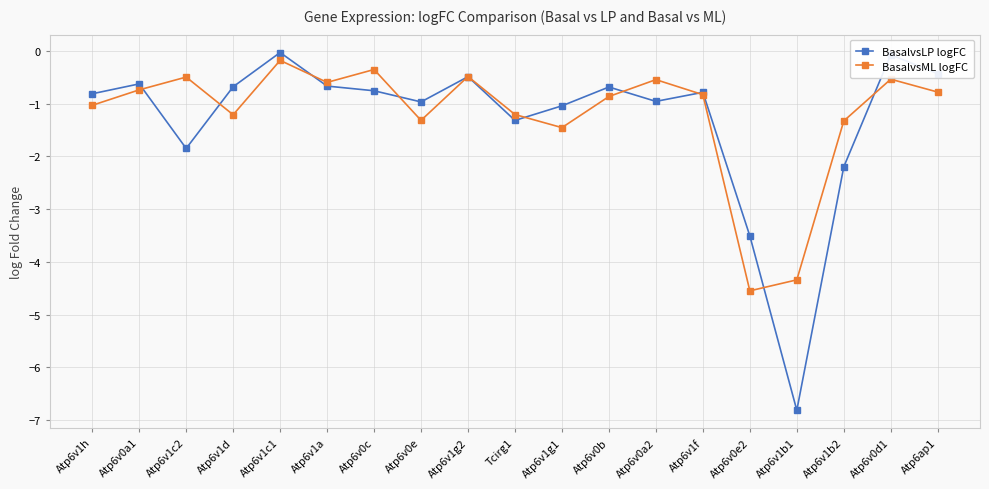

What is the lowest value of the BasalvsML logFC series?

-4.5